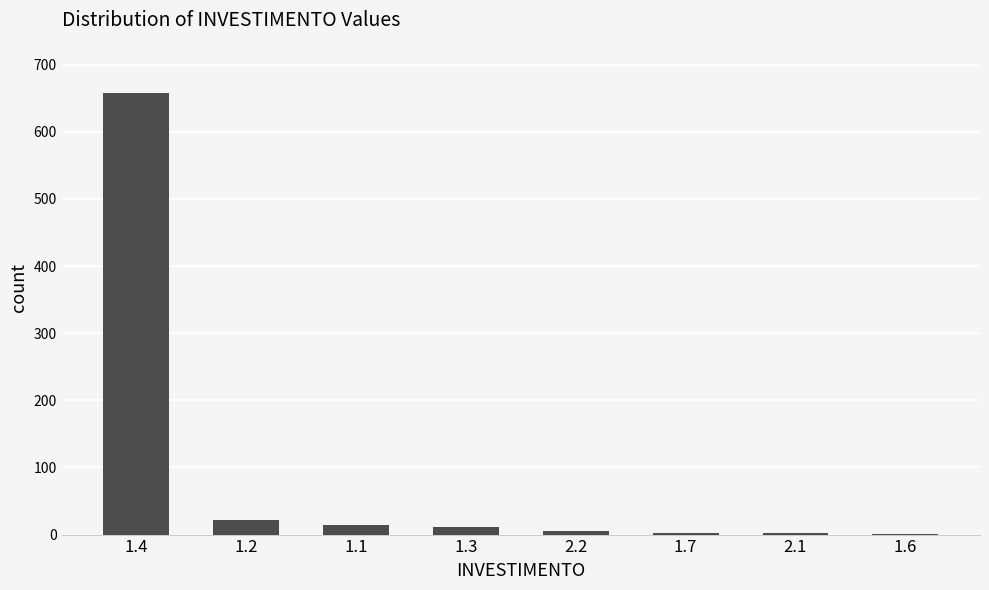

What is the greatest value displayed?

658